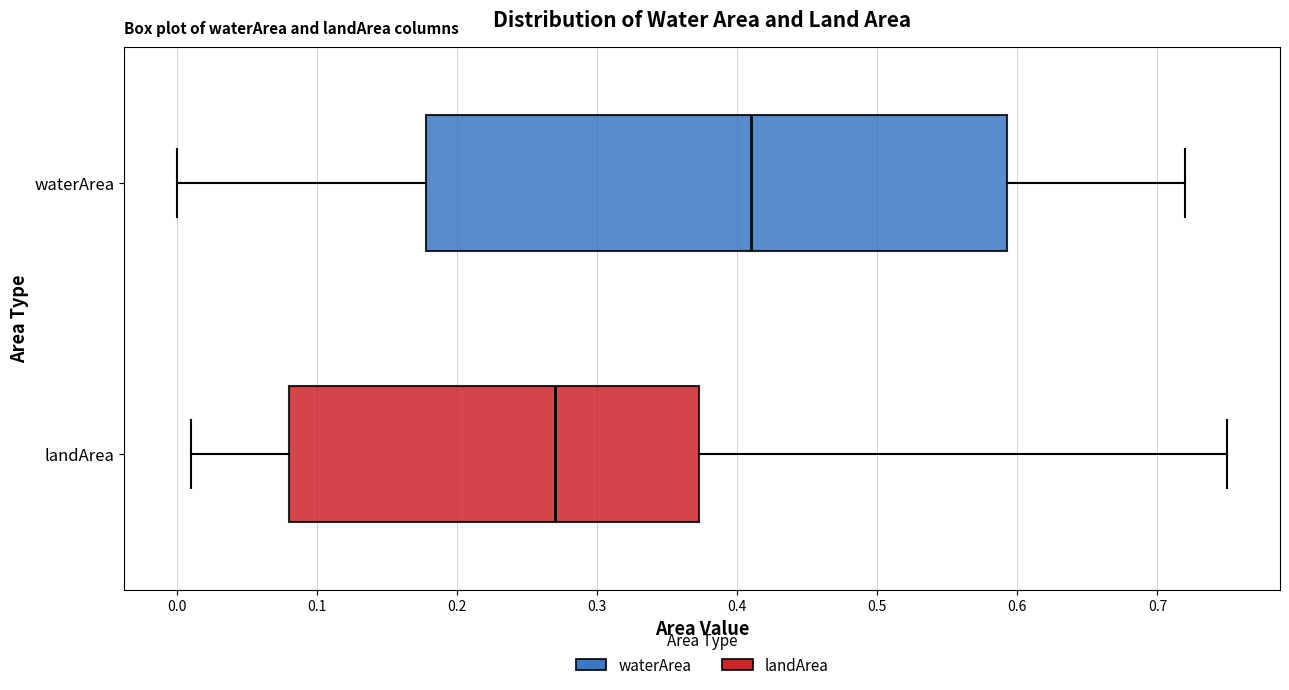

Reading bottom to top, transcribe this box plot: for each box, give where its median line is, the range the box spans, and where its two whiskers end, as read against the x-axis. The values are not printed on the chart, so give them approximately, as read against the axis.

landArea: median 0.27, box 0.08 to 0.37, whiskers 0.01 to 0.75
waterArea: median 0.41, box 0.18 to 0.59, whiskers 0.00 to 0.72